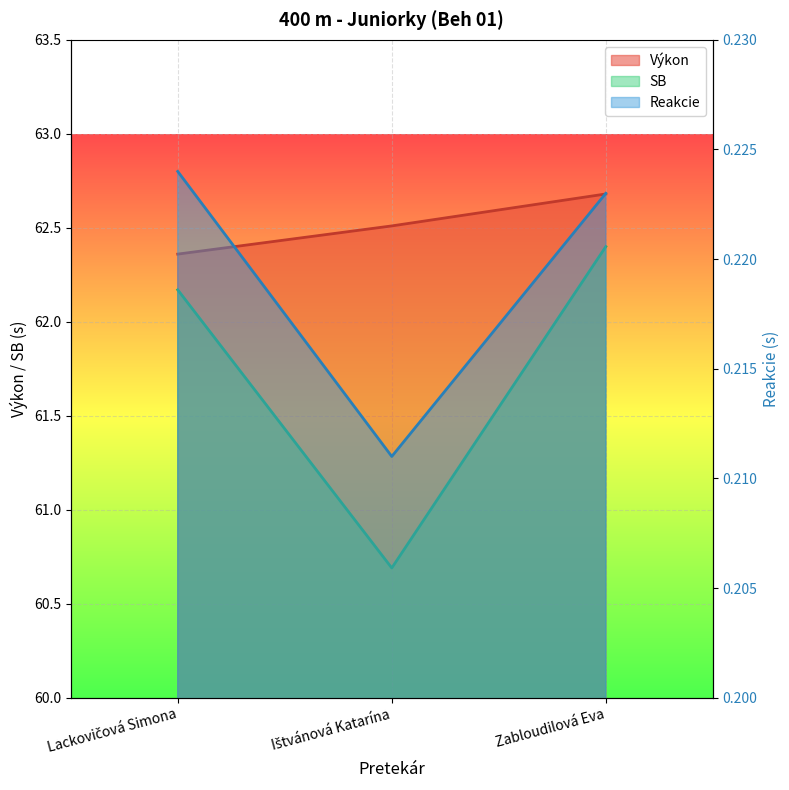

What is the sum of all Výkon values?

187.6